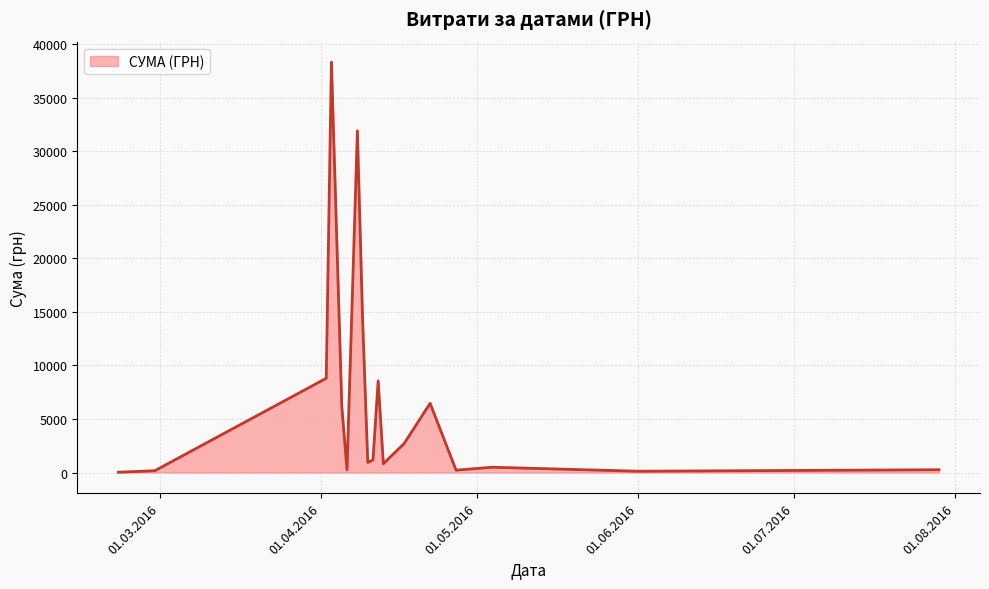

What is the difference between the maximum and minimum values?

38264.5